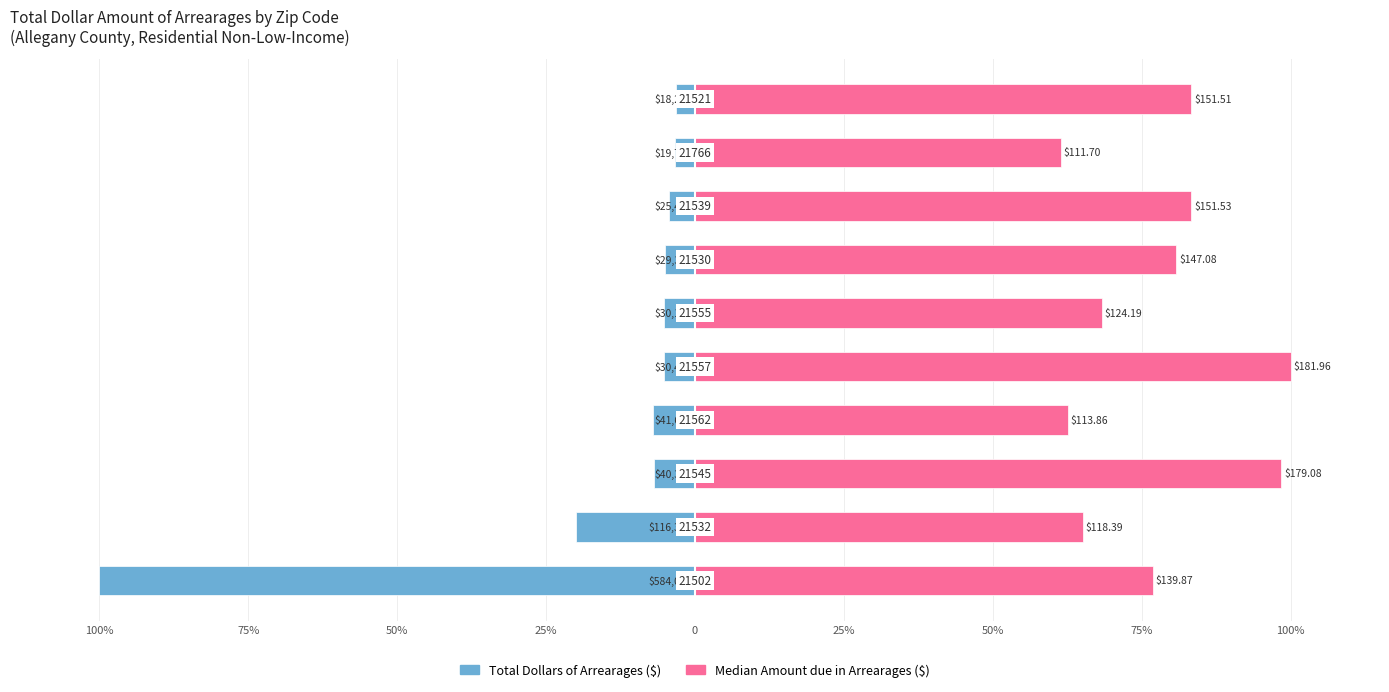

Between 50% and 0, which series saw the biggest shift?

Total Dollars of Arrearages ($)